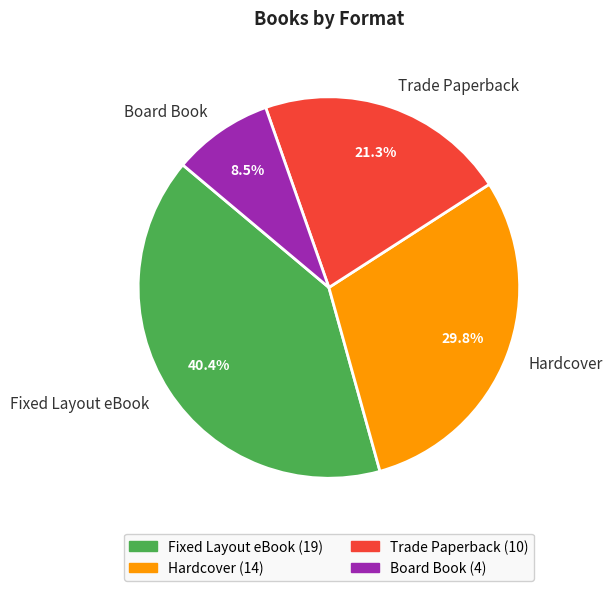

Does any single category account for the majority?

No